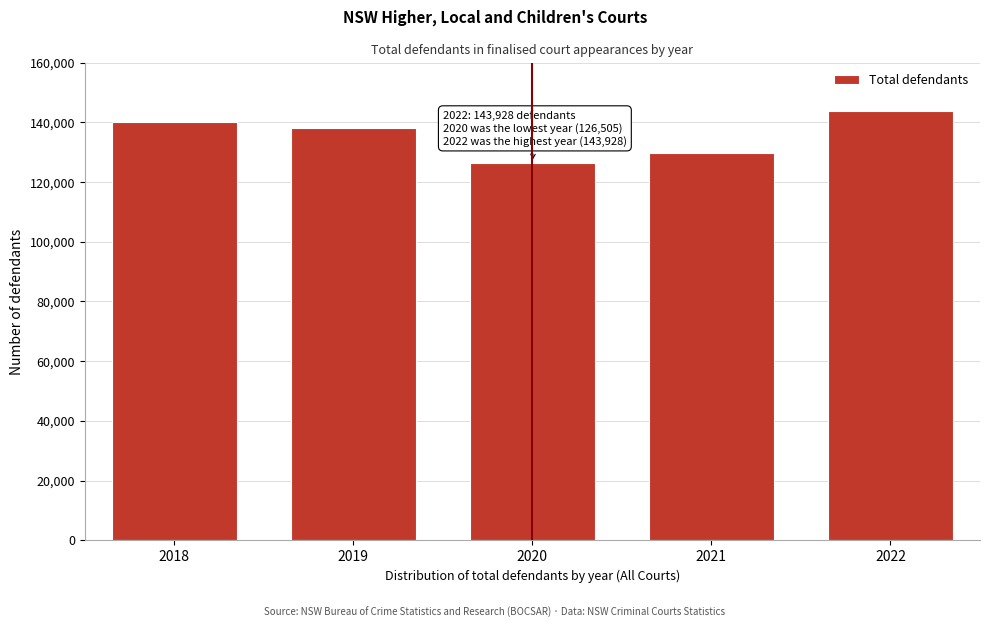

Reading left to right, list all the values displayed in this chart.

2018=140082	2019=138229	2020=126505	2021=129738	2022=143928